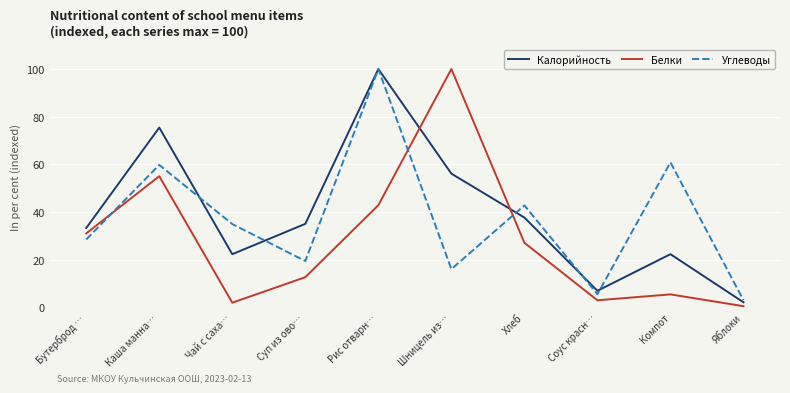

Which series has the largest range (max minus min)?

Белки